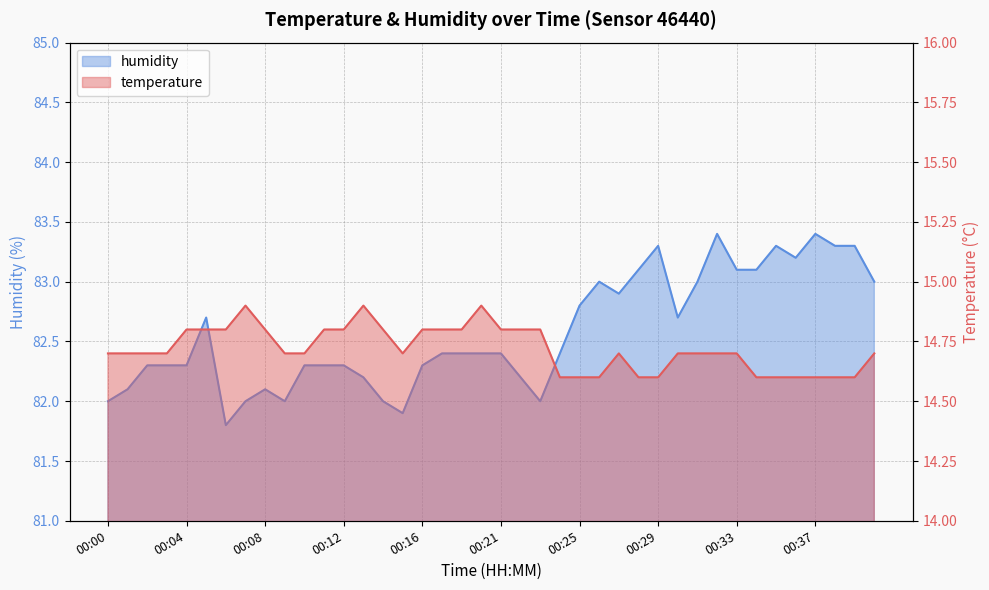

Reading left to right, extract all data points from this chart.

temperature: 00:00=14.7	00:01=14.7	00:02=14.7	00:03=14.7	00:04=14.8	00:05=14.8	00:06=14.8	00:07=14.9	00:08=14.8	00:09=14.7	00:10=14.7	00:11=14.8	00:12=14.8	00:13=14.9	00:14=14.8	00:15=14.7	00:16=14.8	00:18=14.8	00:19=14.8	00:20=14.9	00:21=14.8	00:22=14.8	00:23=14.8	00:24=14.6	00:25=14.6	00:26=14.6	00:27=14.7	00:28=14.6	00:29=14.6	00:30=14.7	00:31=14.7	00:32=14.7	00:33=14.7	00:34=14.6	00:35=14.6	00:36=14.6	00:37=14.6	00:38=14.6	00:39=14.6	00:40=14.7
humidity: 00:00=82.0	00:01=82.1	00:02=82.3	00:03=82.3	00:04=82.3	00:05=82.7	00:06=81.8	00:07=82.0	00:08=82.1	00:09=82.0	00:10=82.3	00:11=82.3	00:12=82.3	00:13=82.2	00:14=82.0	00:15=81.9	00:16=82.3	00:18=82.4	00:19=82.4	00:20=82.4	00:21=82.4	00:22=82.2	00:23=82.0	00:24=82.4	00:25=82.8	00:26=83.0	00:27=82.9	00:28=83.1	00:29=83.3	00:30=82.7	00:31=83.0	00:32=83.4	00:33=83.1	00:34=83.1	00:35=83.3	00:36=83.2	00:37=83.4	00:38=83.3	00:39=83.3	00:40=83.0